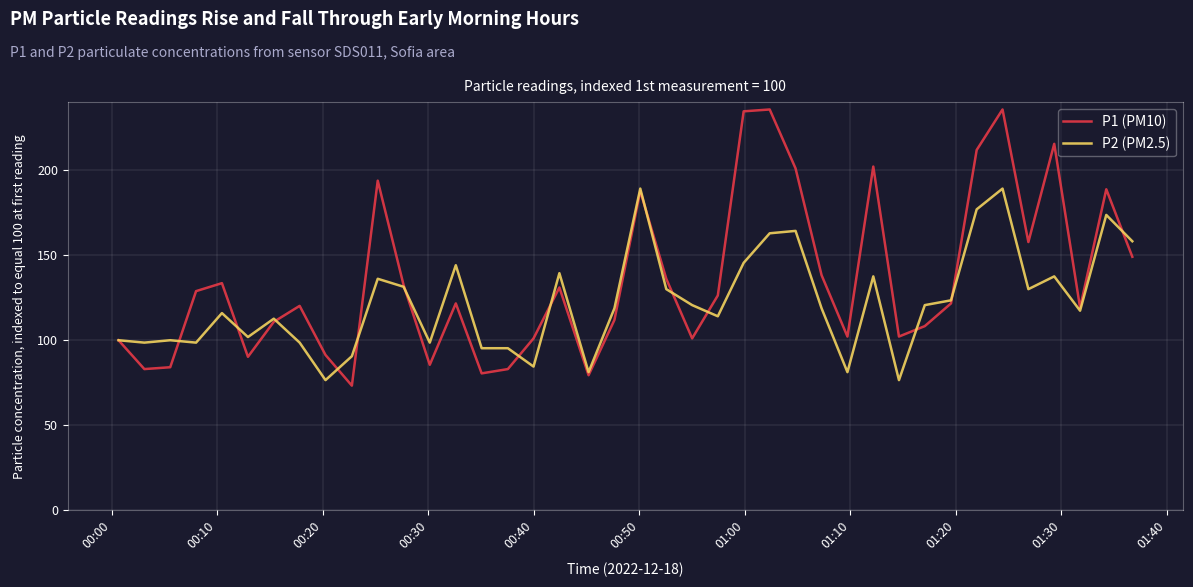

In P1 (PM10), how many points are lower than both neighbors (excluding endpoints)?

11